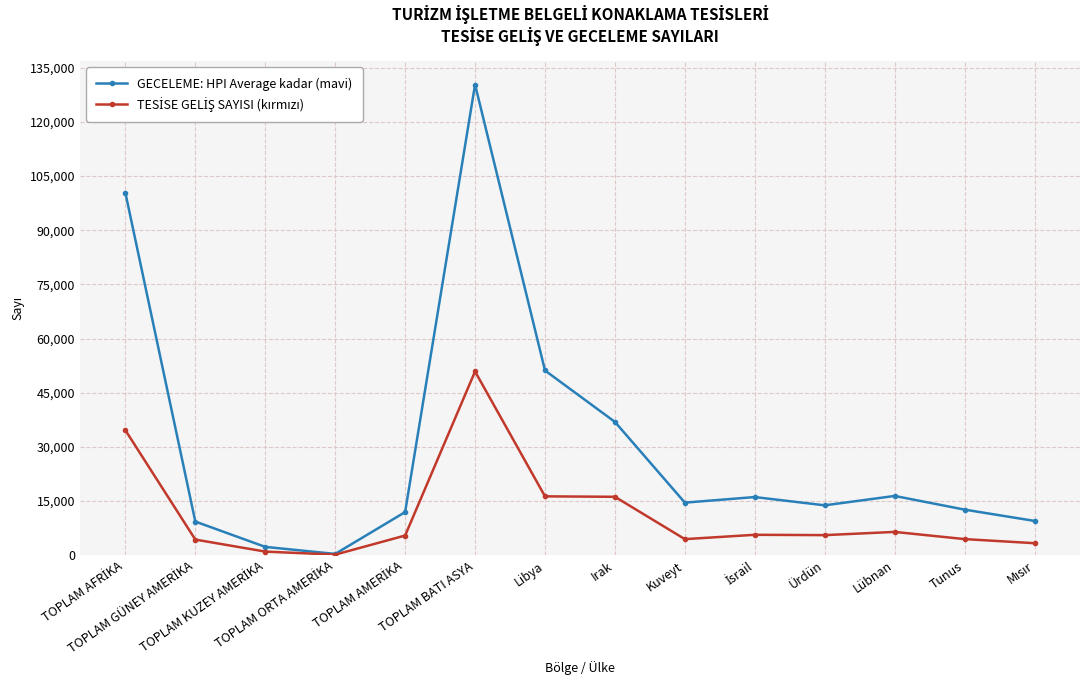

Which series has the largest total across all categories?

GECELEME: HPI Average kadar (mavi)